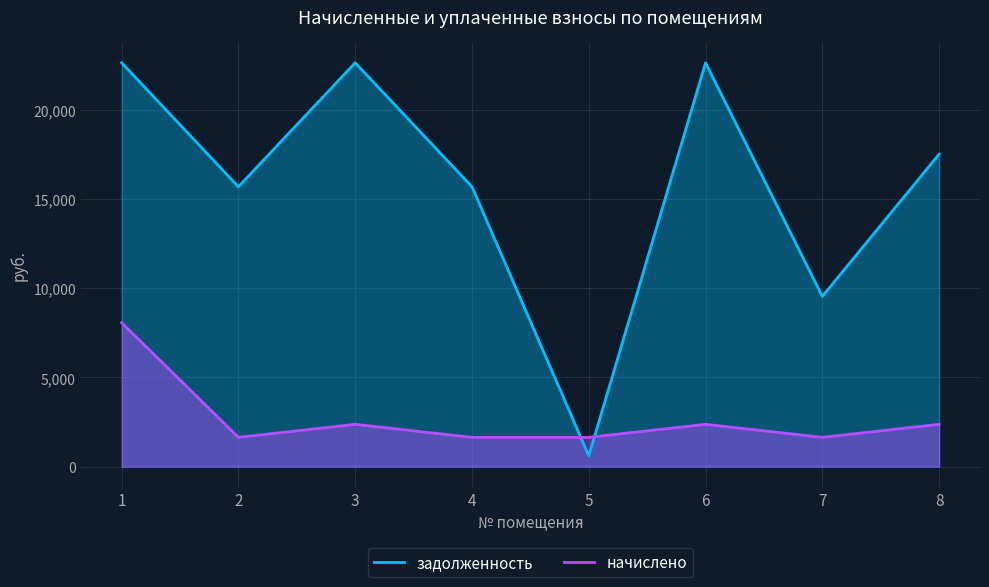

Which series has the largest range (max minus min)?

задолженность